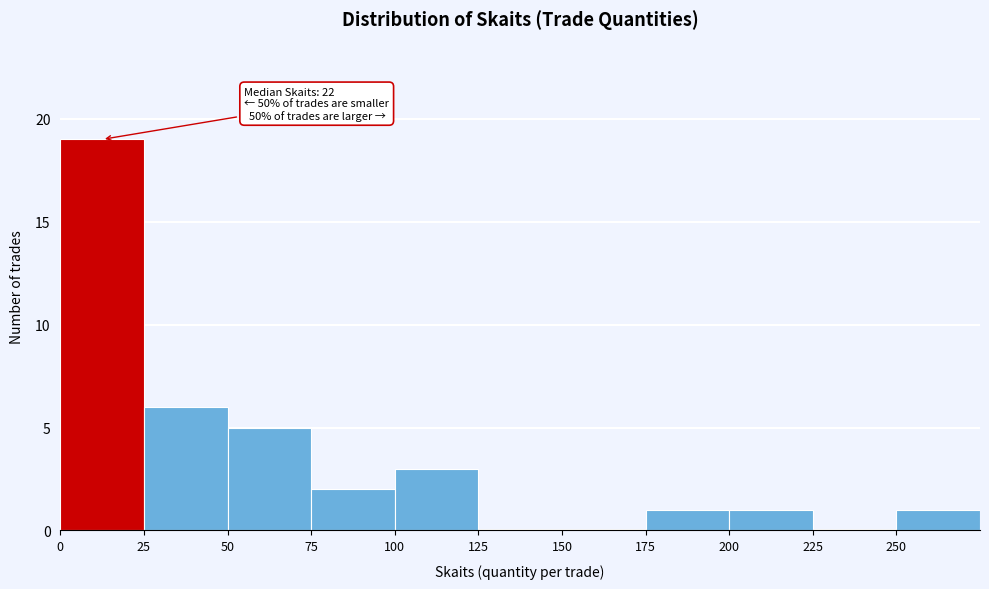

Which range on the x-axis has the tallest bar?

0 to 25